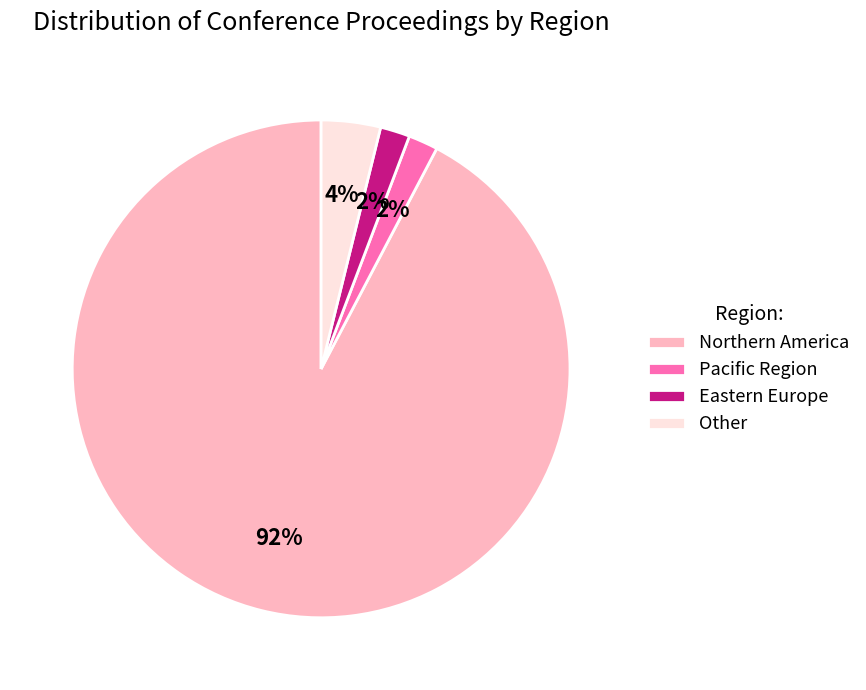

The Eastern Europe slice represents 16% of the pie. True or false?

False